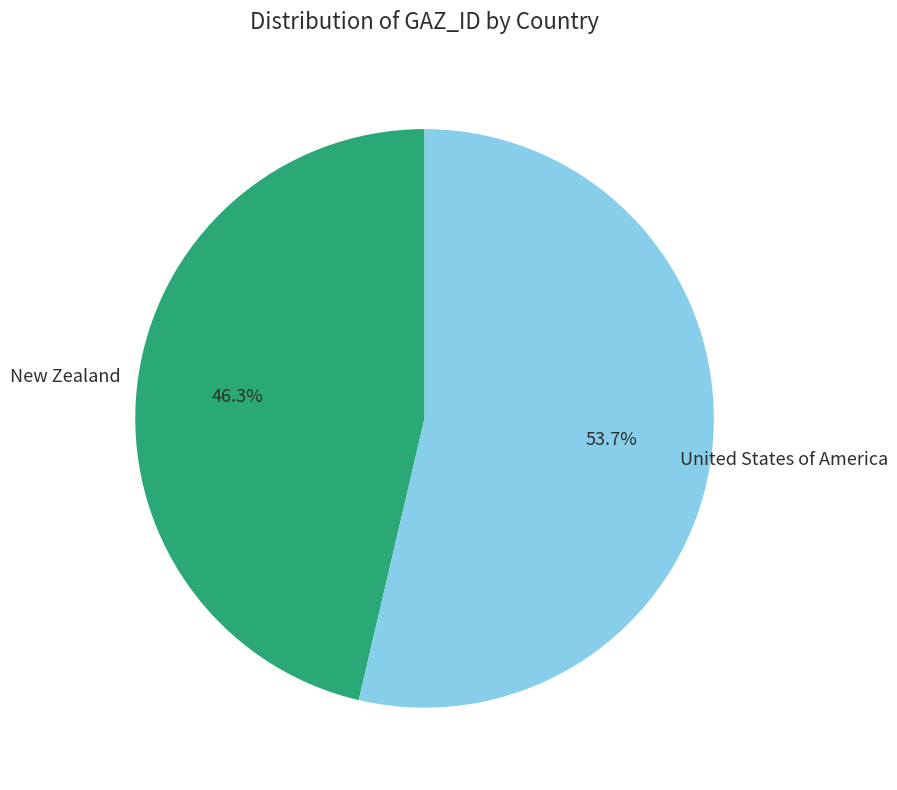

Which has a higher value, New Zealand or United States of America?

United States of America